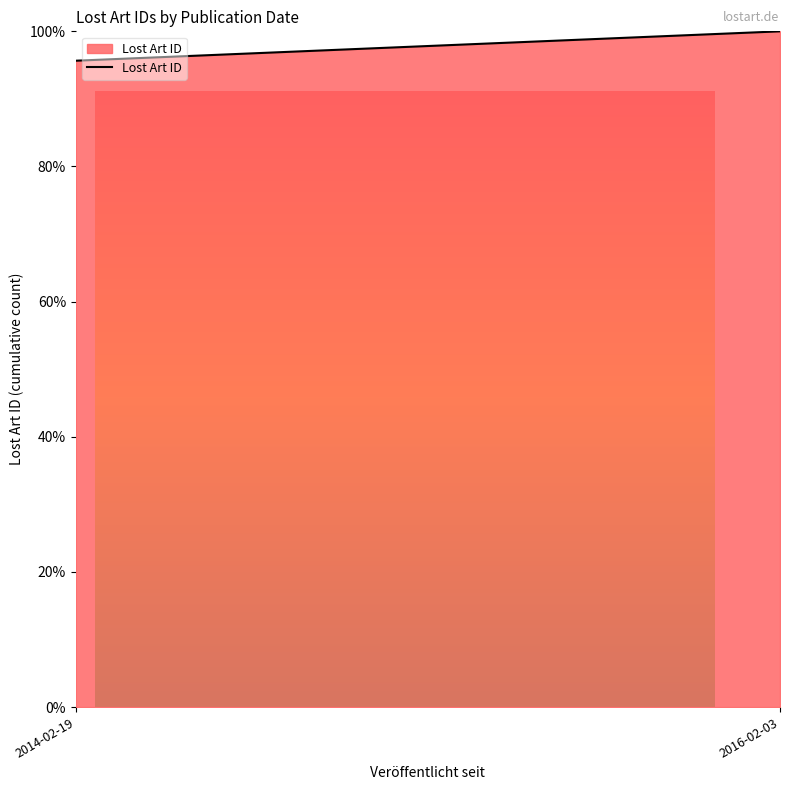

Reading right to left, extract all data points from this chart.

100.0	95.7